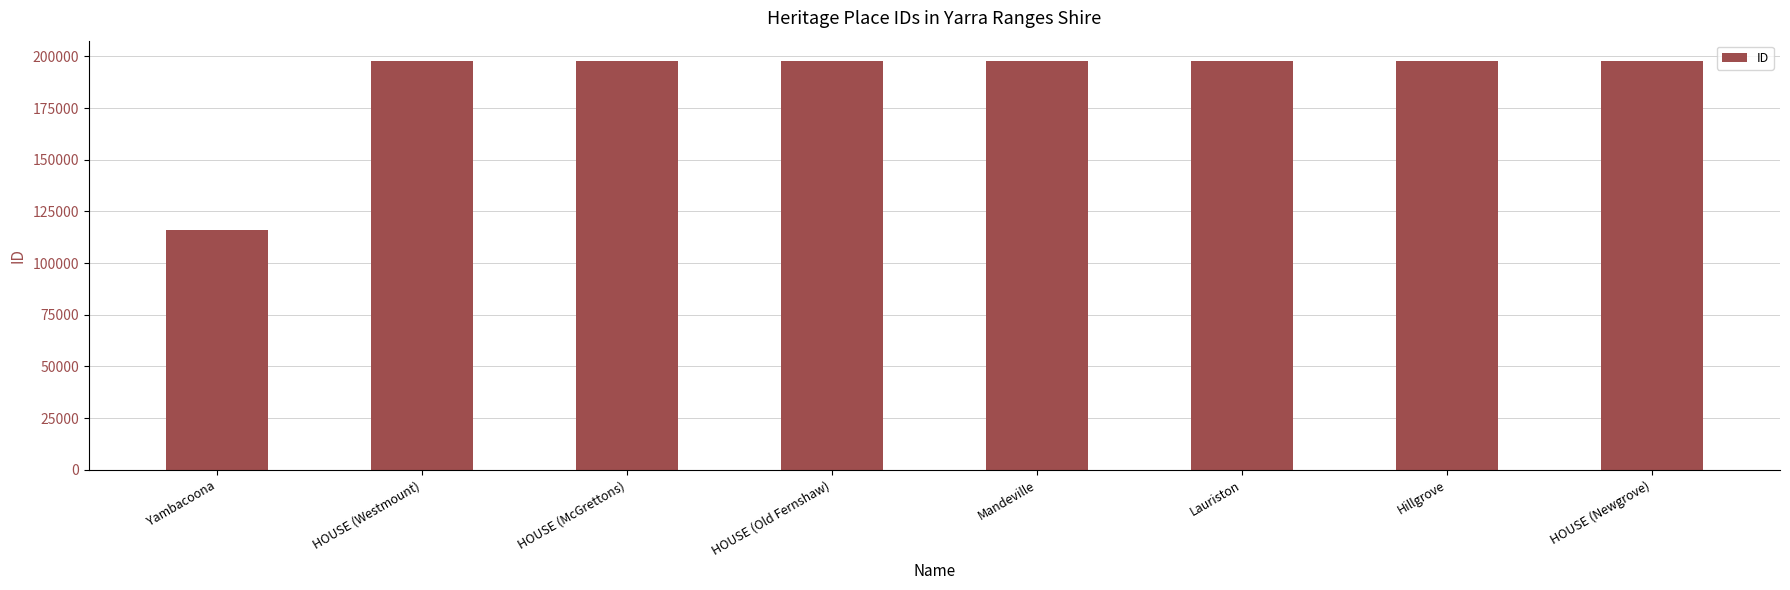

How many categories are shown in the chart?

8